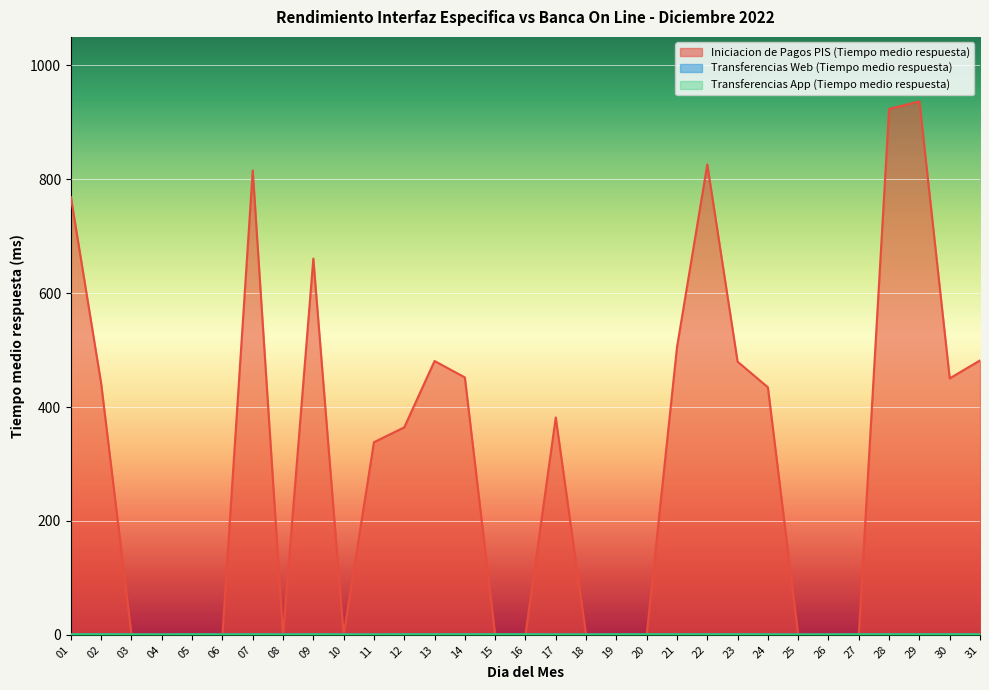

Does the chart display data point markers on the line(s)?

No